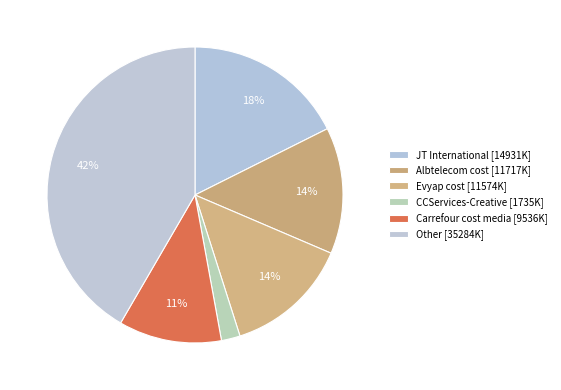

How many slices are in this pie chart?

6